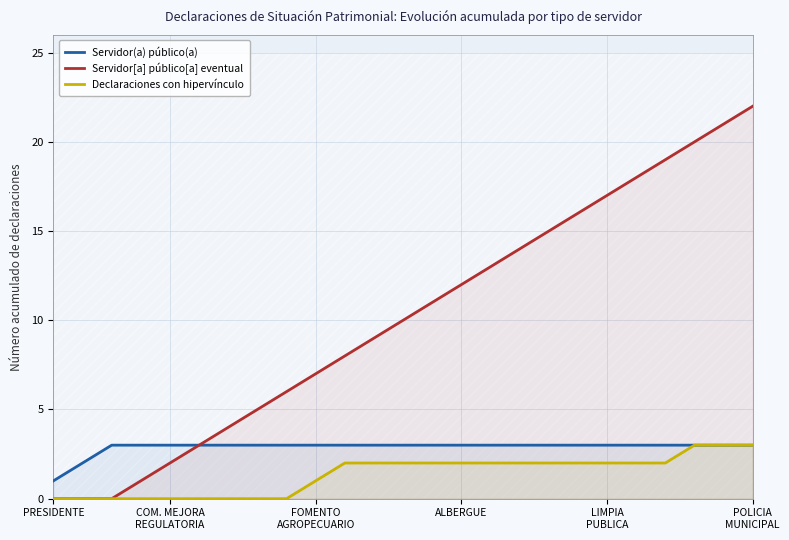

How many values in Declaraciones con hipervínculo are above zero?

16